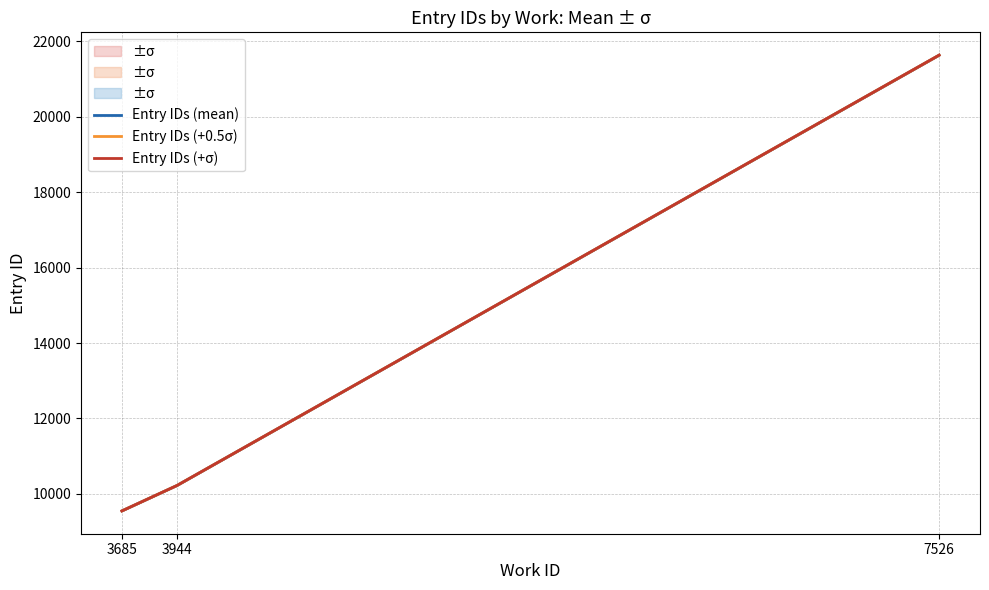

Reading left to right, what are all the values shown in this chart?

Entry IDs (mean): 9549.0	10223.5	21633.0
Entry IDs (+0.5σ): 9549.0	10223.8	21634.0
Entry IDs (+σ): 9549.0	10224.0	21635.0